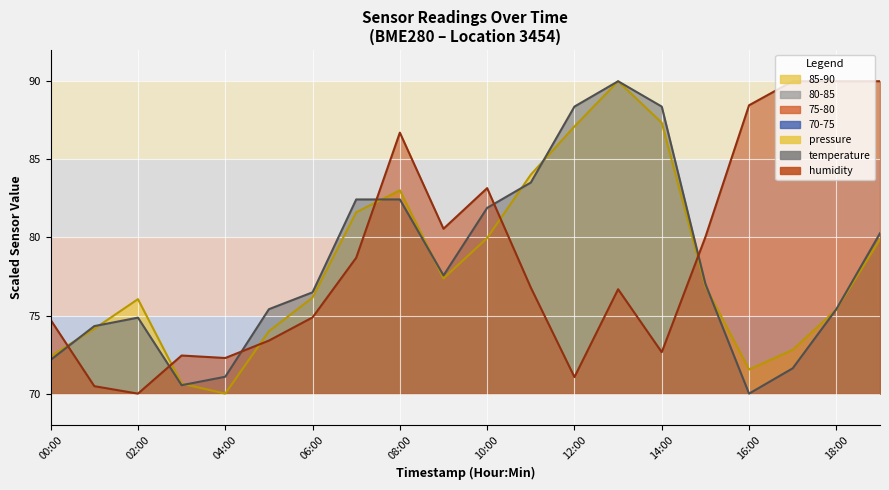

Which has a higher value, 01:00 or 13:00?

13:00